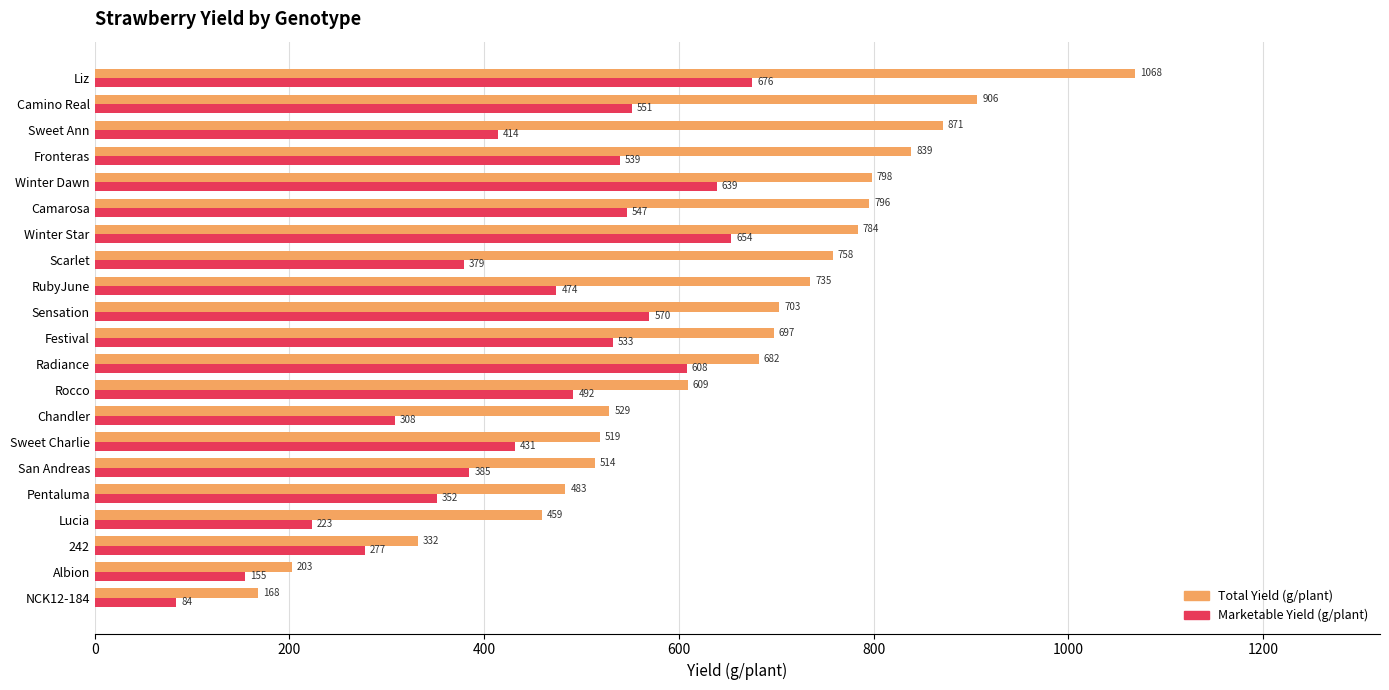

What is the maximum value shown in the chart?

1068.2